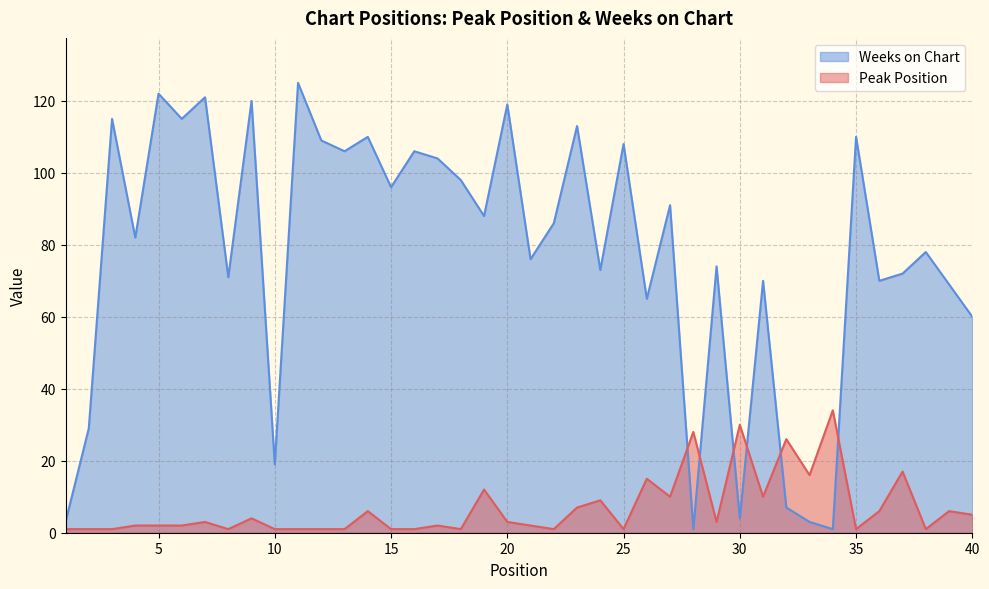

Where is the first local minimum for Peak Position?

8